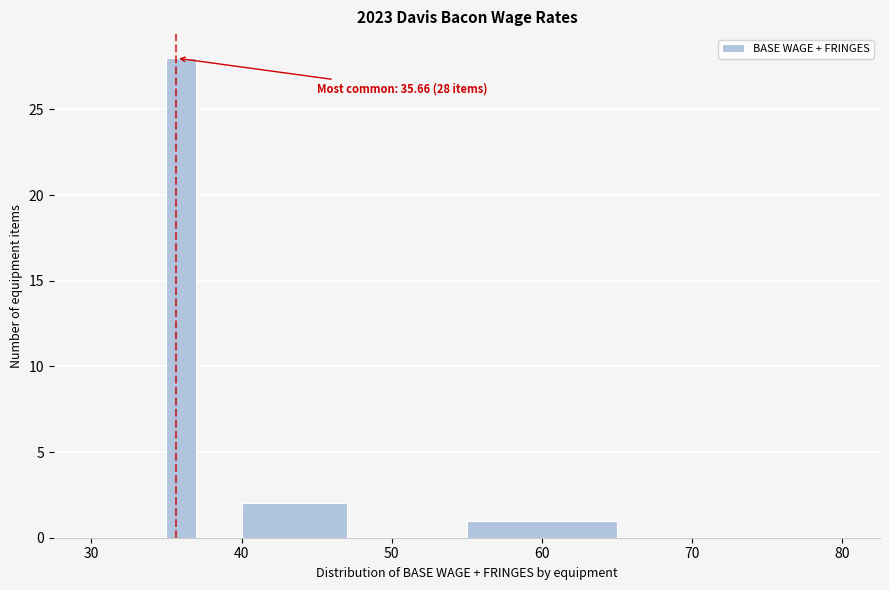

Read against the x-axis, roughly where is the centre of the tallest bar?

36